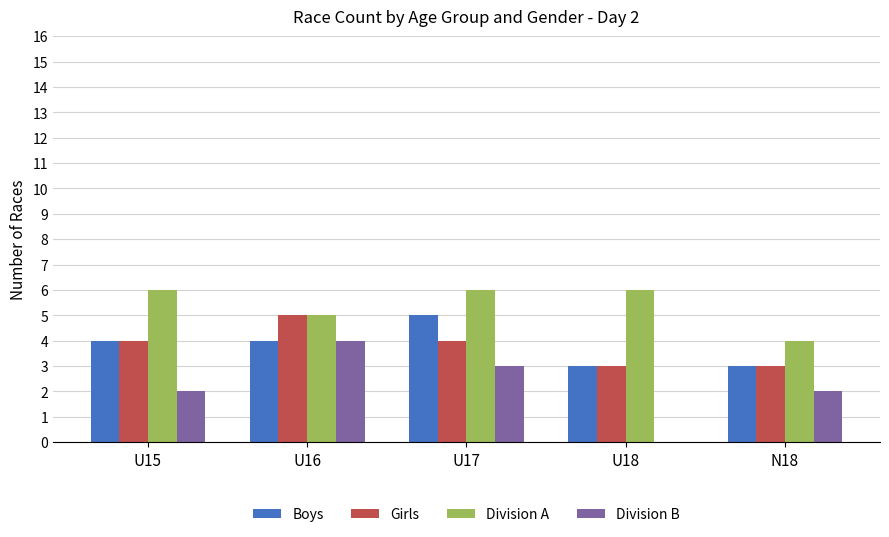

What is the difference between the Boys values at U16 and U17?

1